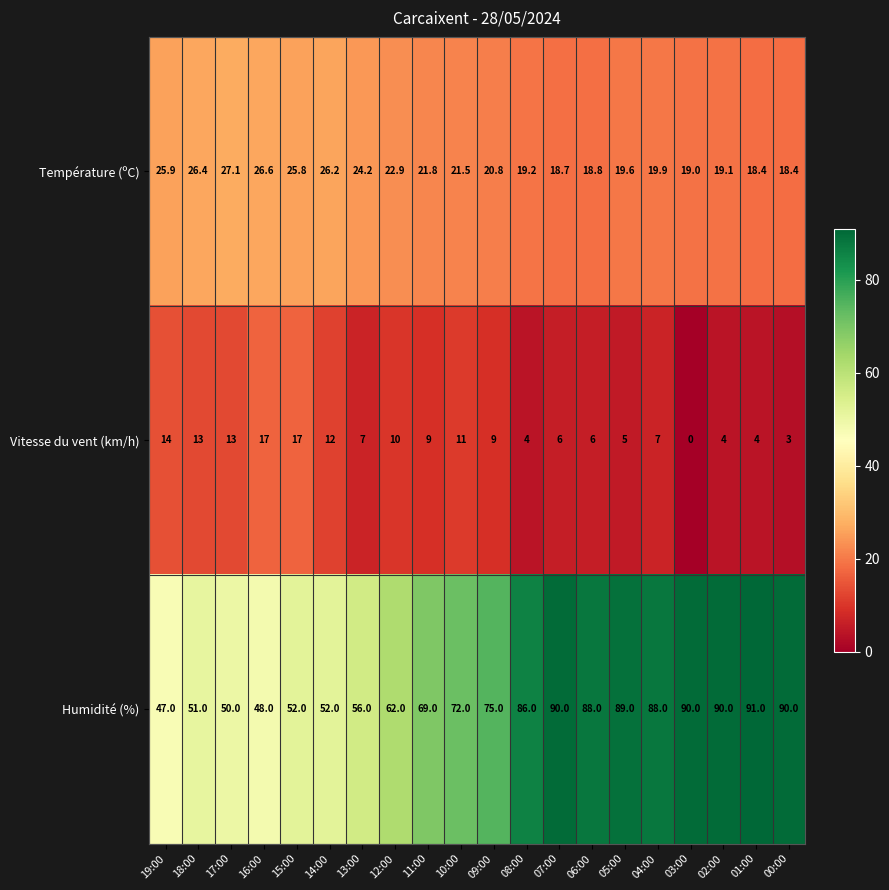

What is the total value across all series at 08:00?

109.2